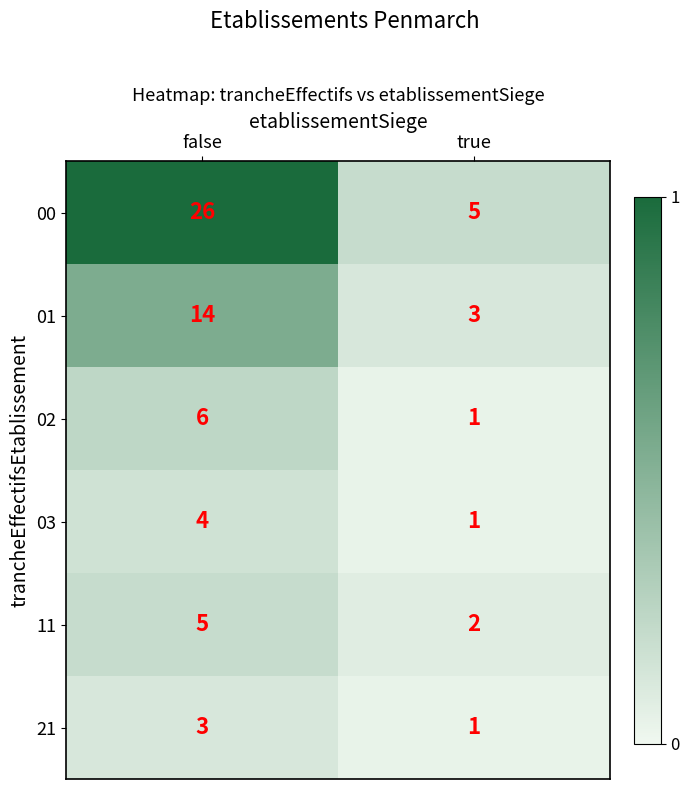

What is the maximum value shown in the chart?

26